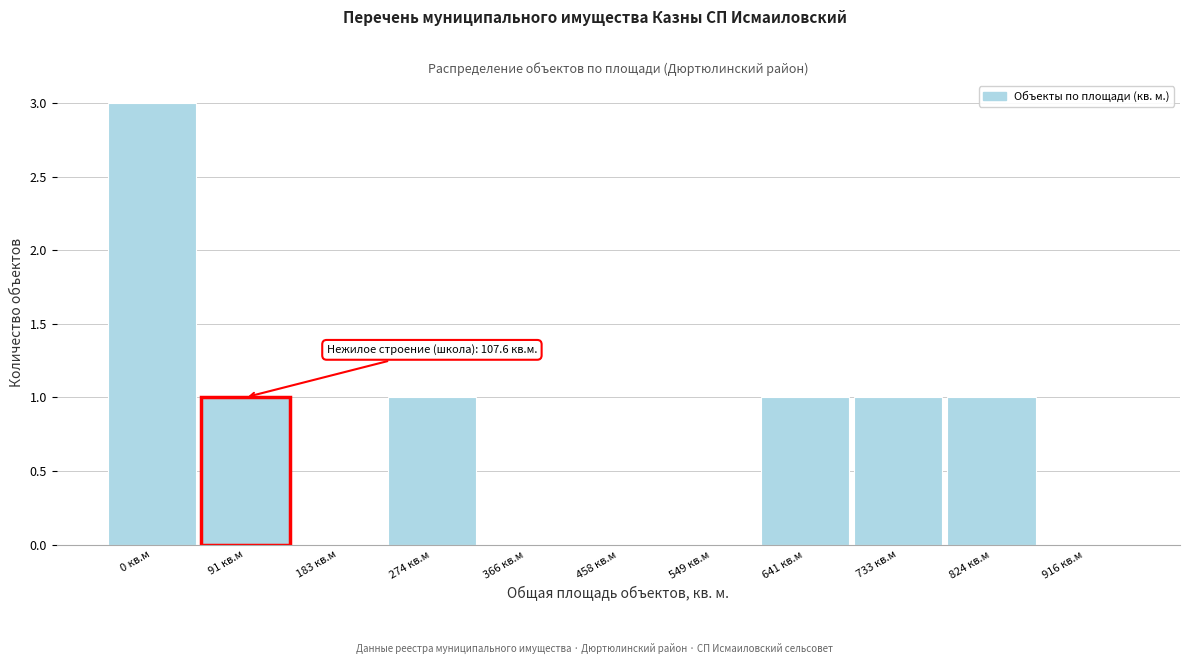

Reading left to right, extract all data points from this chart.

0 кв.м=3	91 кв.м=1	183 кв.м=0	274 кв.м=1	366 кв.м=0	458 кв.м=0	549 кв.м=0	641 кв.м=1	733 кв.м=1	824 кв.м=1	916 кв.м=0